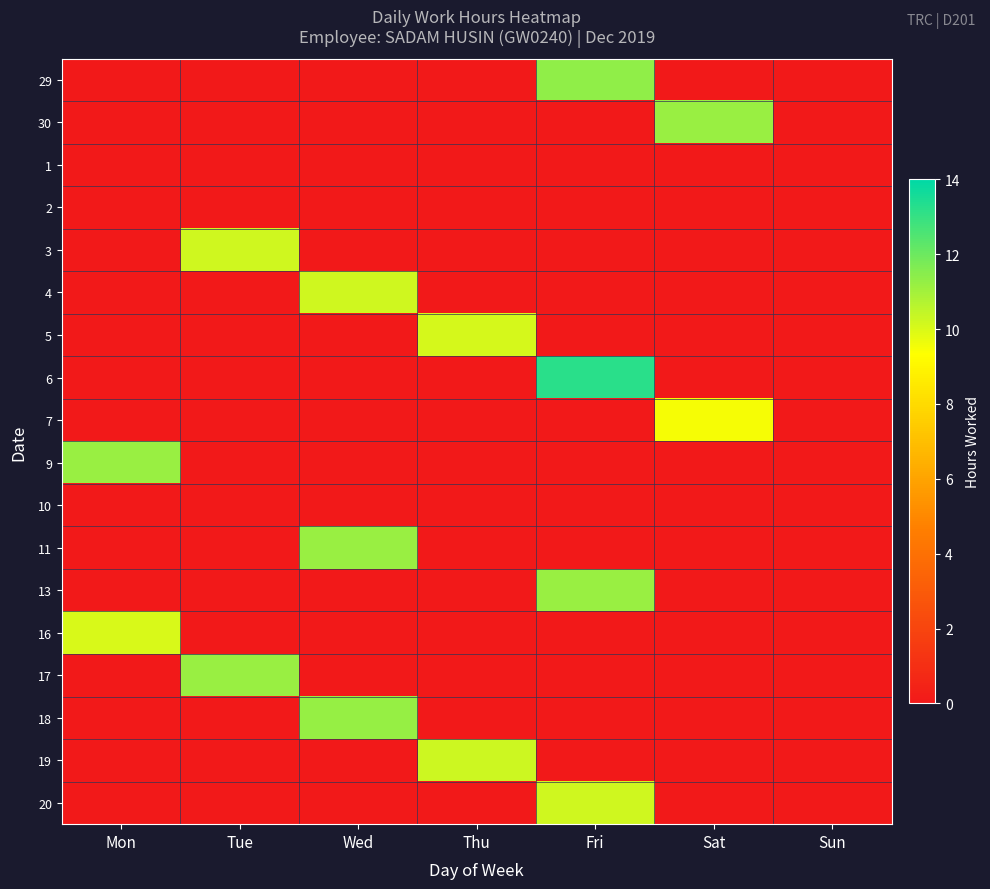

Which has a higher value, Fri or Tue?

Fri